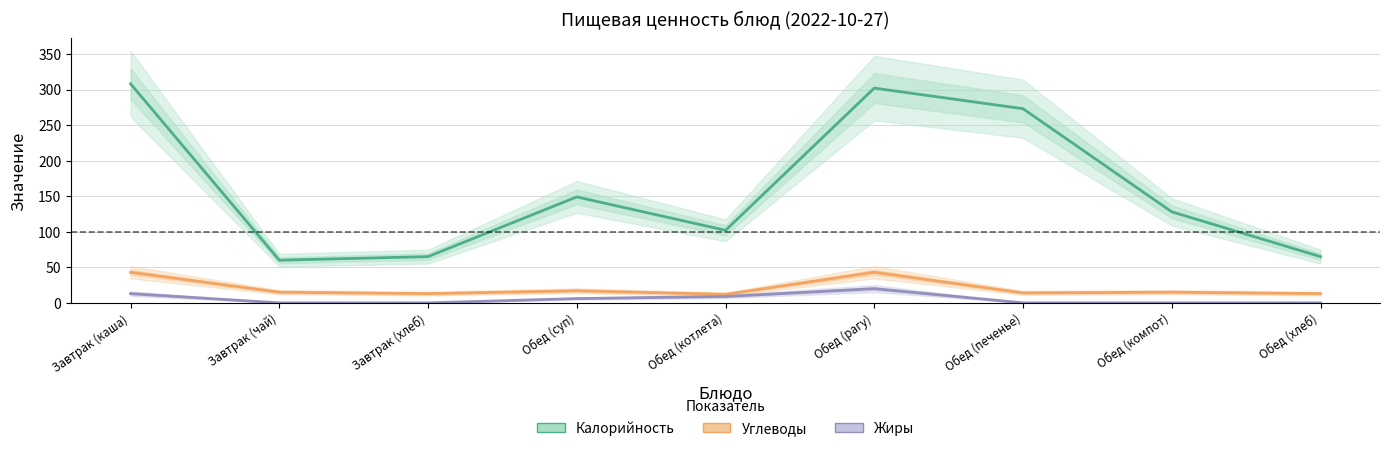

How many positive values does the Жиры series have?

4